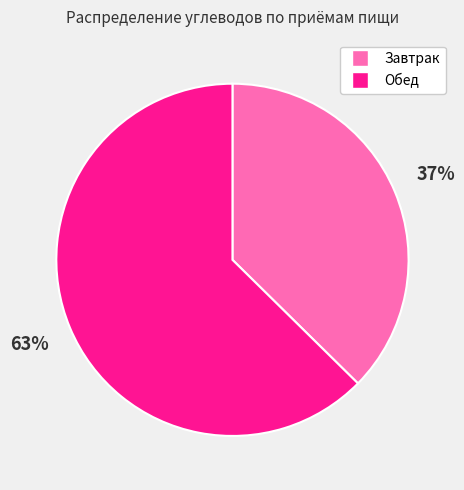

The Обед slice represents 69% of the pie. True or false?

False